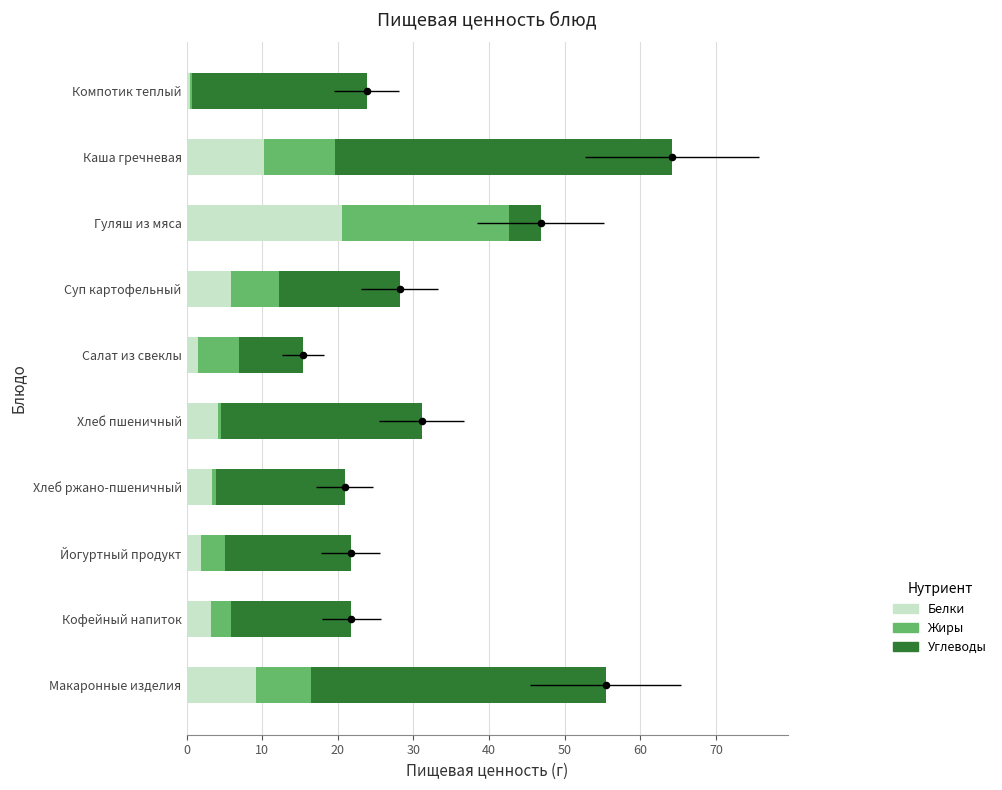

Which series has the largest total across all categories?

Углеводы